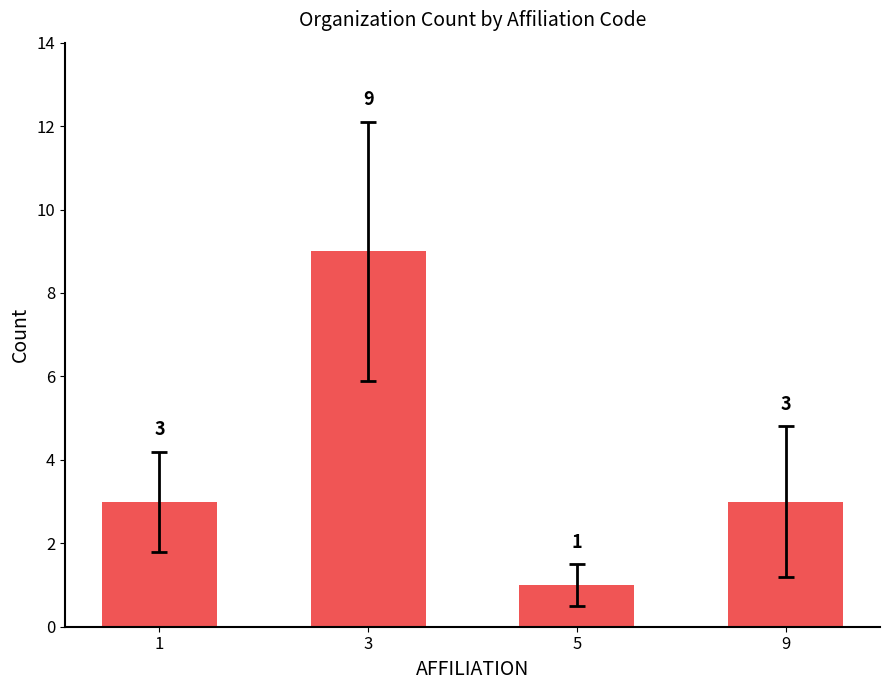

How many values are between 3 and 9?

3